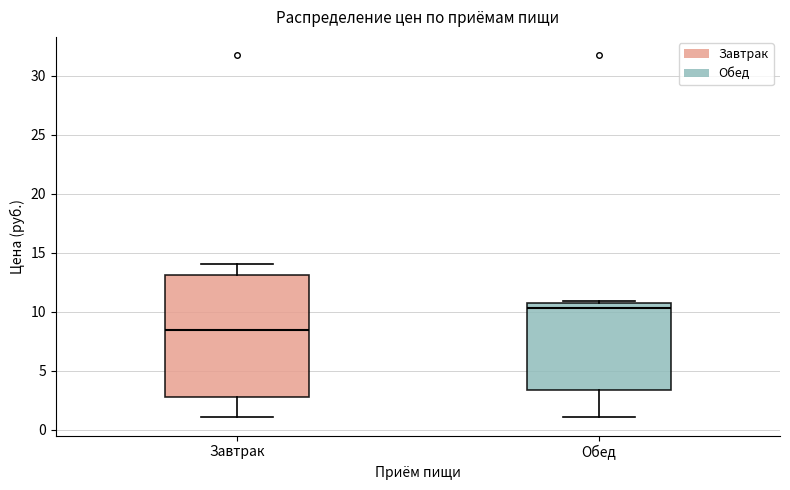

Reading left to right, read every box against the y-axis: the position of its median line, the range the box covers, and the ends of its whiskers. The values are not printed on the chart, so give them approximately, as read against the axis.

Завтрак: median 8.5, box 3.0 to 13.0, whiskers 1.0 to 14.0
Обед: median 10.5, box 3.5 to 11.0, whiskers 1.0 to 11.0